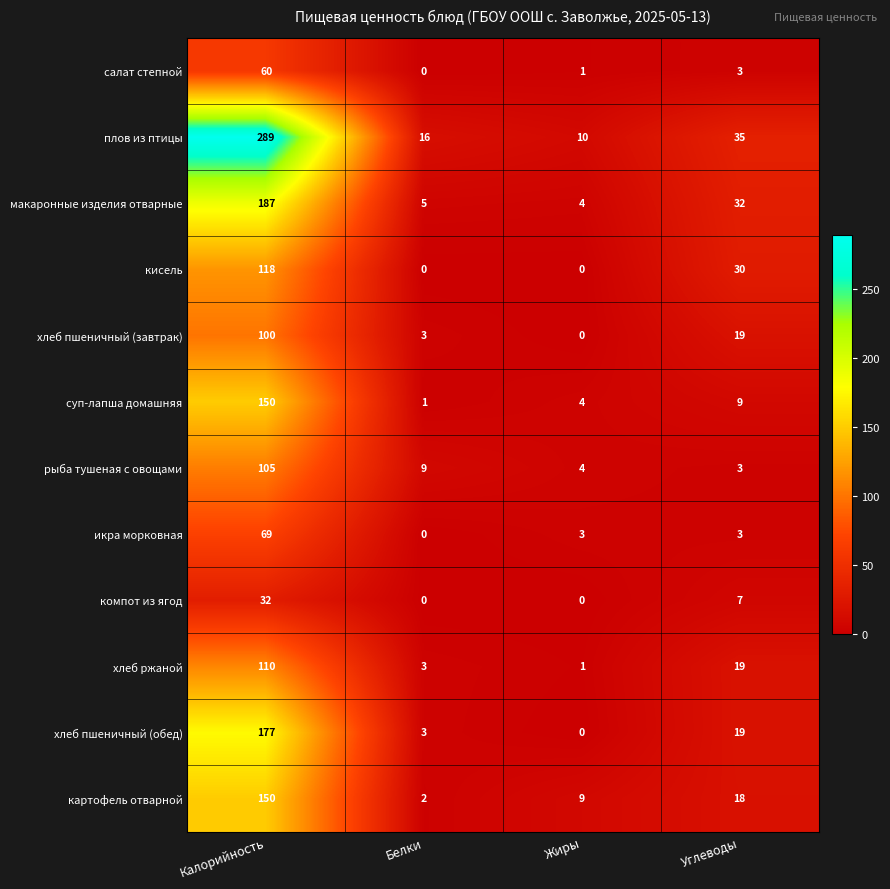

What is the difference between the highest and lowest values at Калорийность?

257